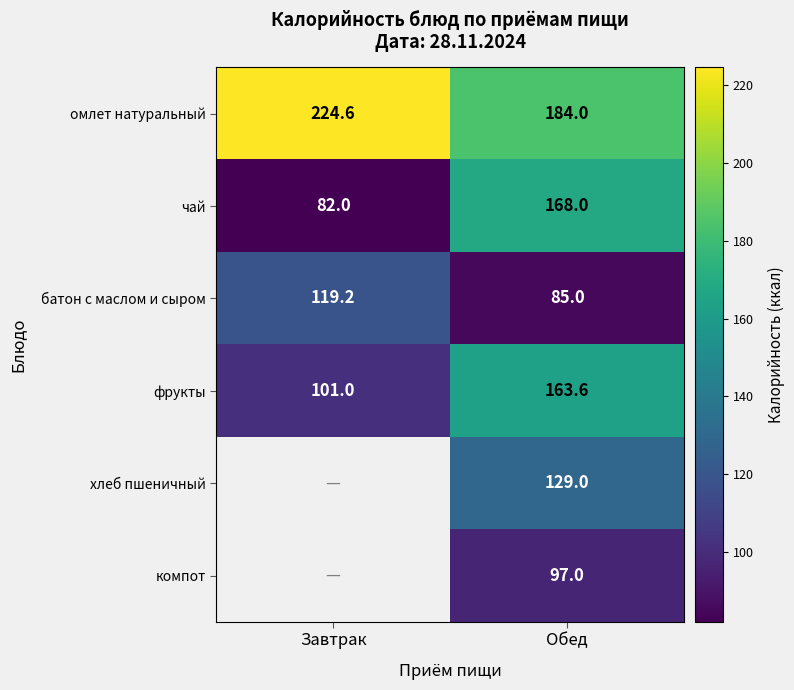

The value of омлет натуральный at Обед is 184.0. True or false?

True